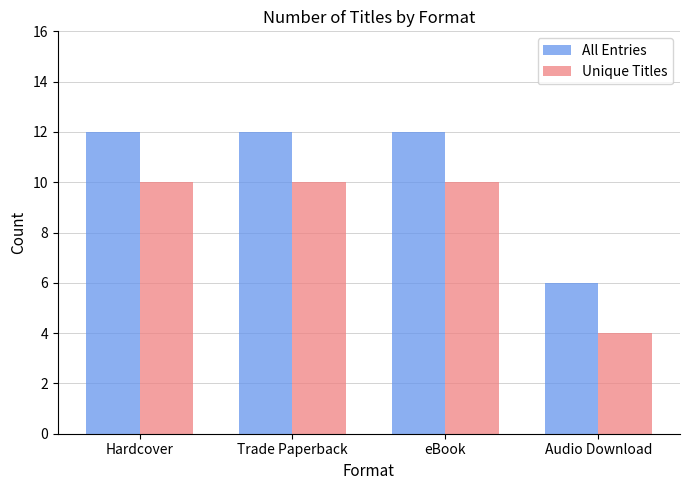

The Unique Titles series shows 16 at Hardcover. True or false?

False